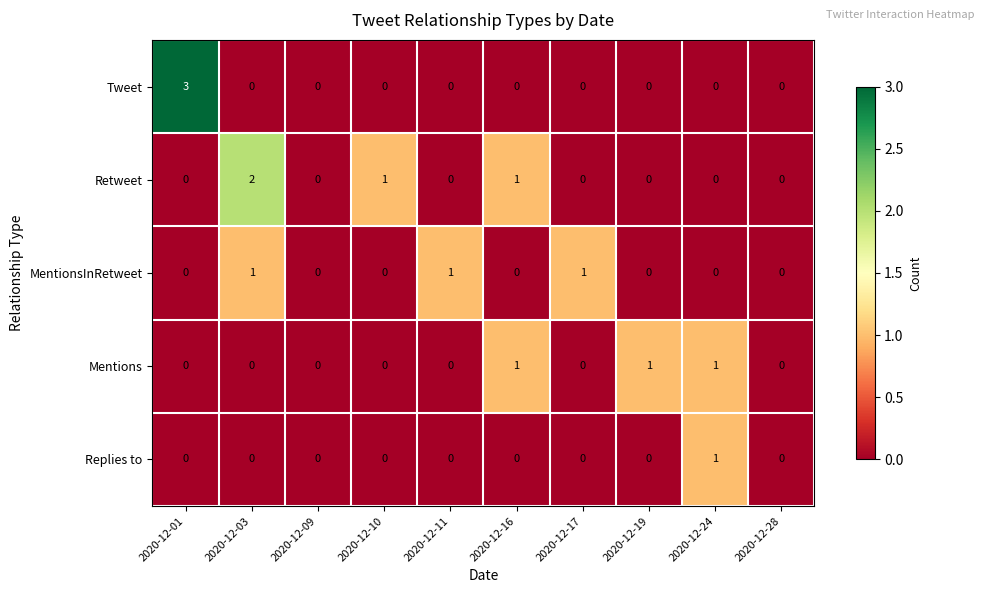

Which series has the largest total across all categories?

Retweet